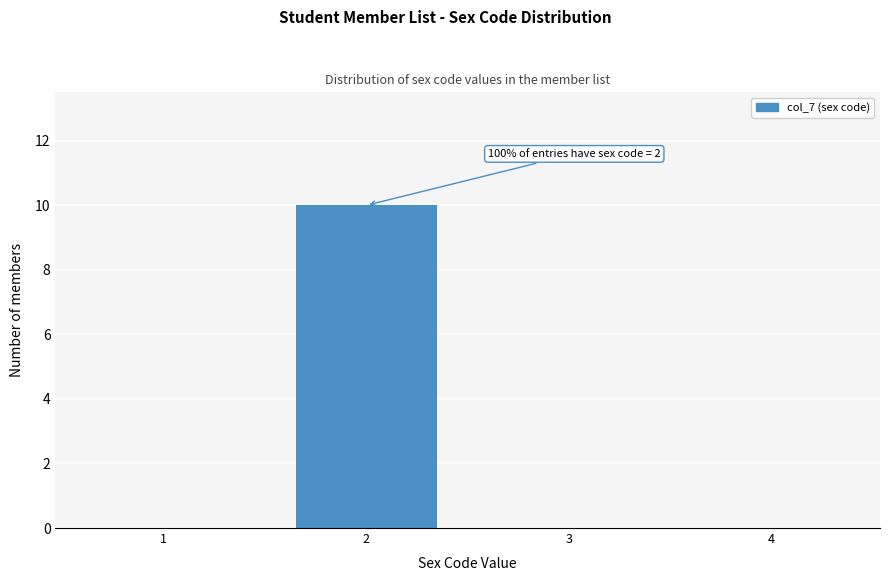

Reading left to right, list all the values displayed in this chart.

1=0	2=10	3=0	4=0